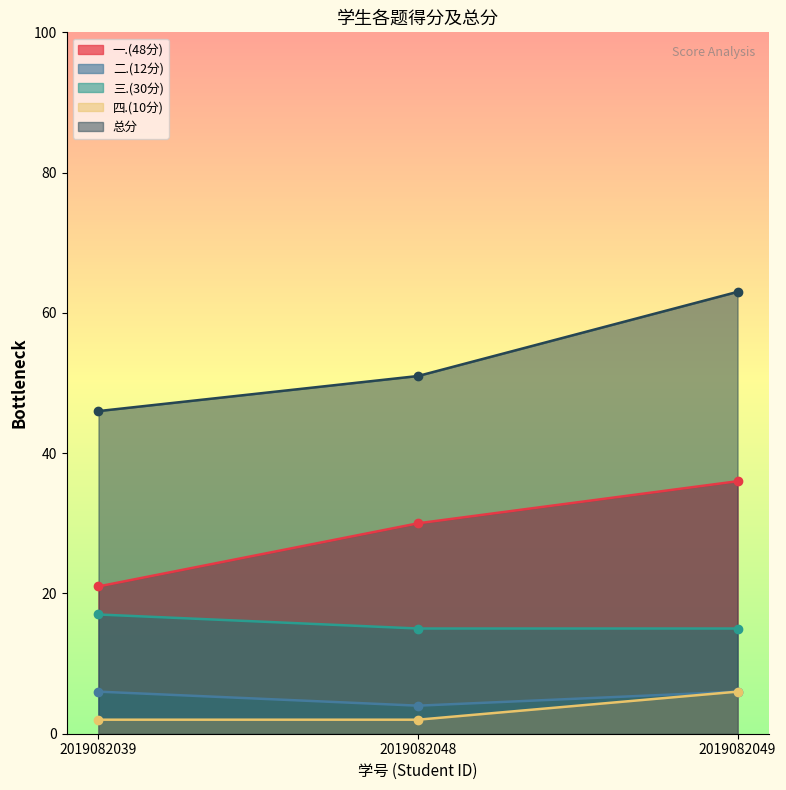

Does the chart have visible grid lines?

No